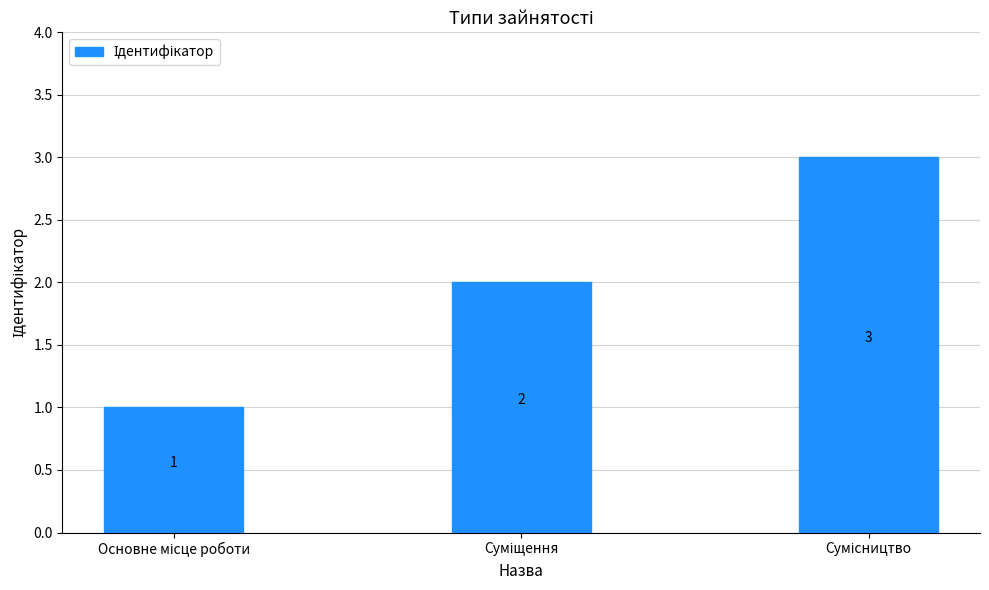

What is the average value?

2